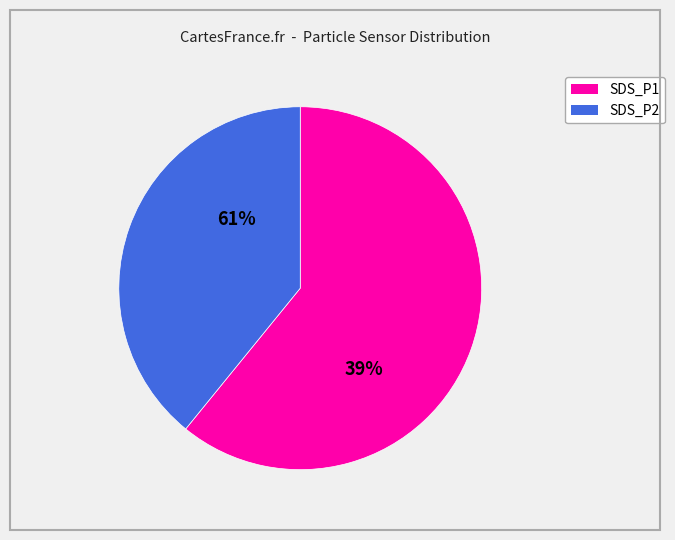

Is there any slice that represents more than half of the pie?

Yes